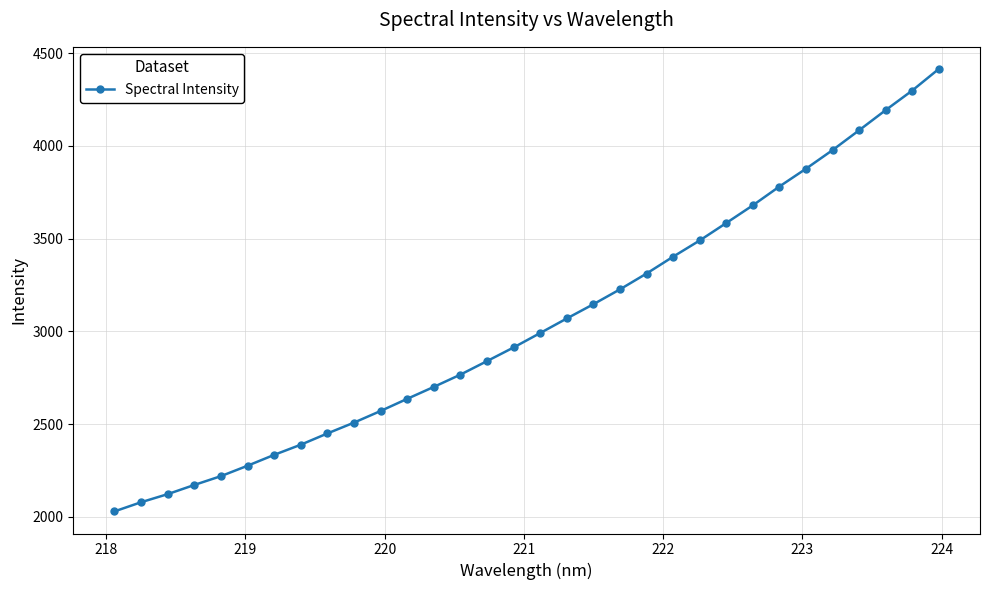

What is the value of the 11th point from the left?

2570.8